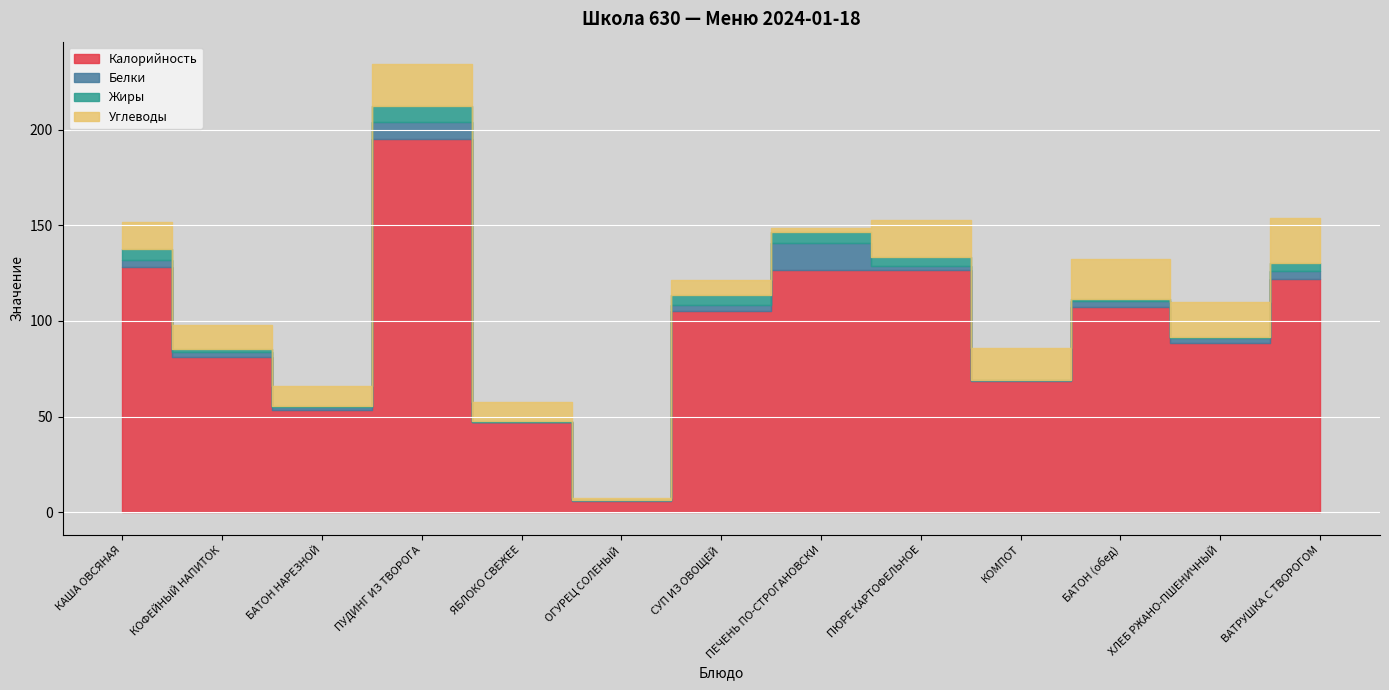

Which series has the largest range (max minus min)?

Калорийность